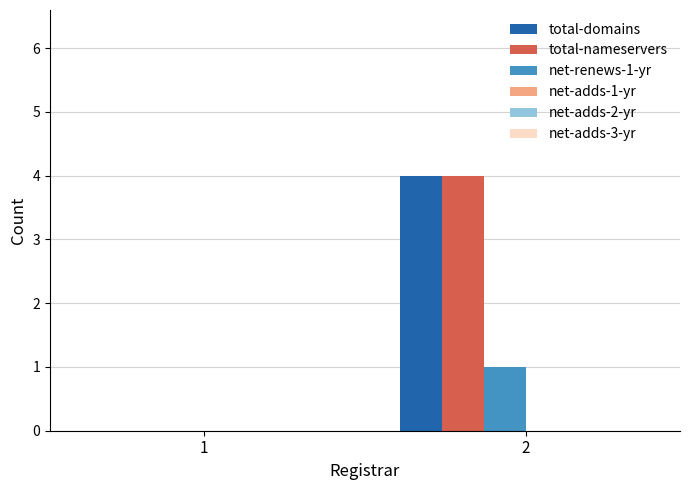

What is the sum of all total-domains values?

4